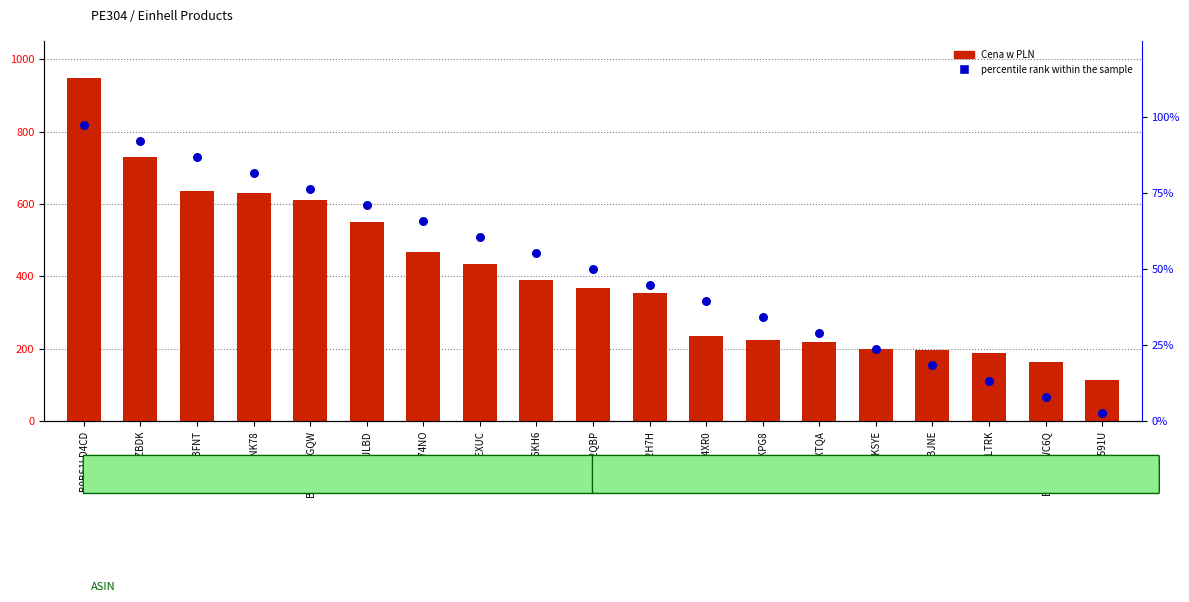

Is the value of percentile rank within the sample at B08B6B6KH6 greater than the value of Cena w PLN at B00YPDNK78?

No